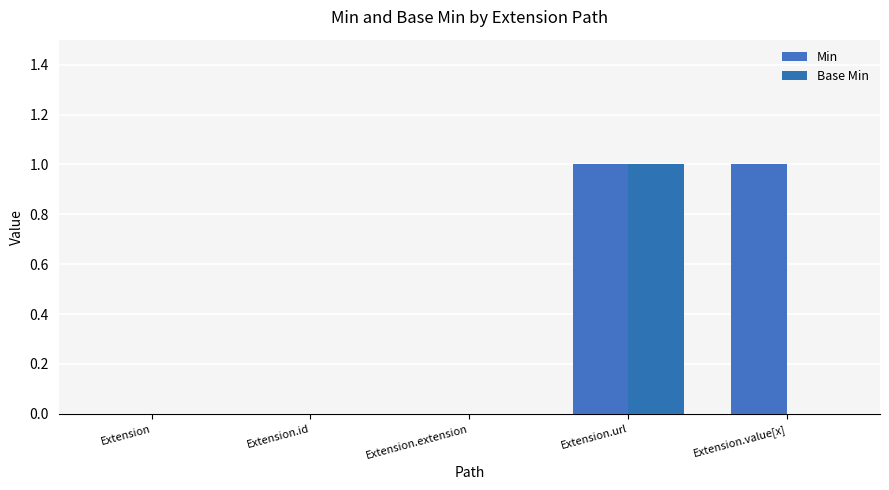

Are the bars grouped side by side (vs. stacked)?

Yes